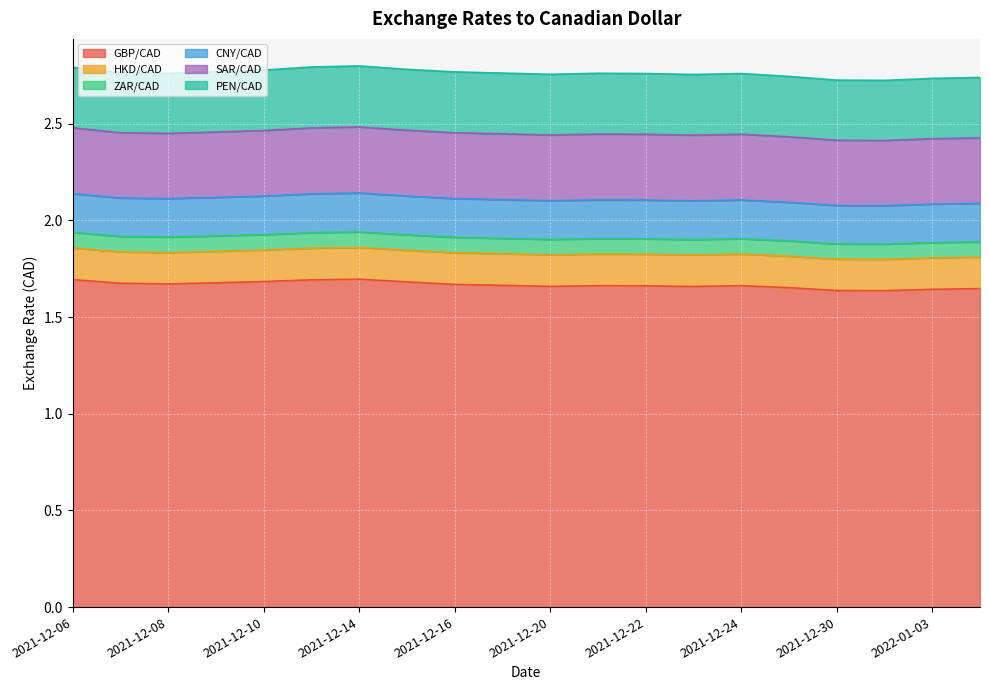

Which series has the largest range (max minus min)?

GBP/CAD